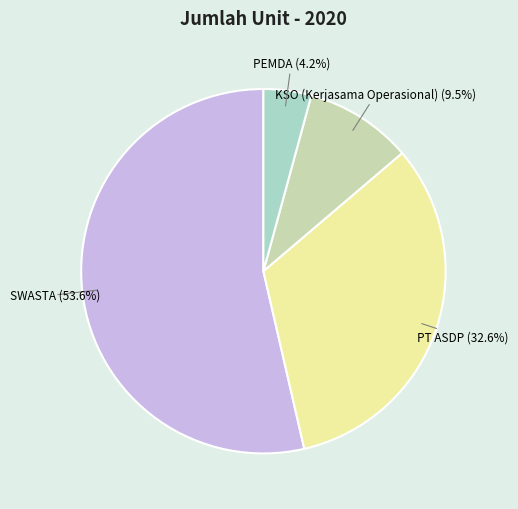

Is there a majority slice in this chart?

Yes